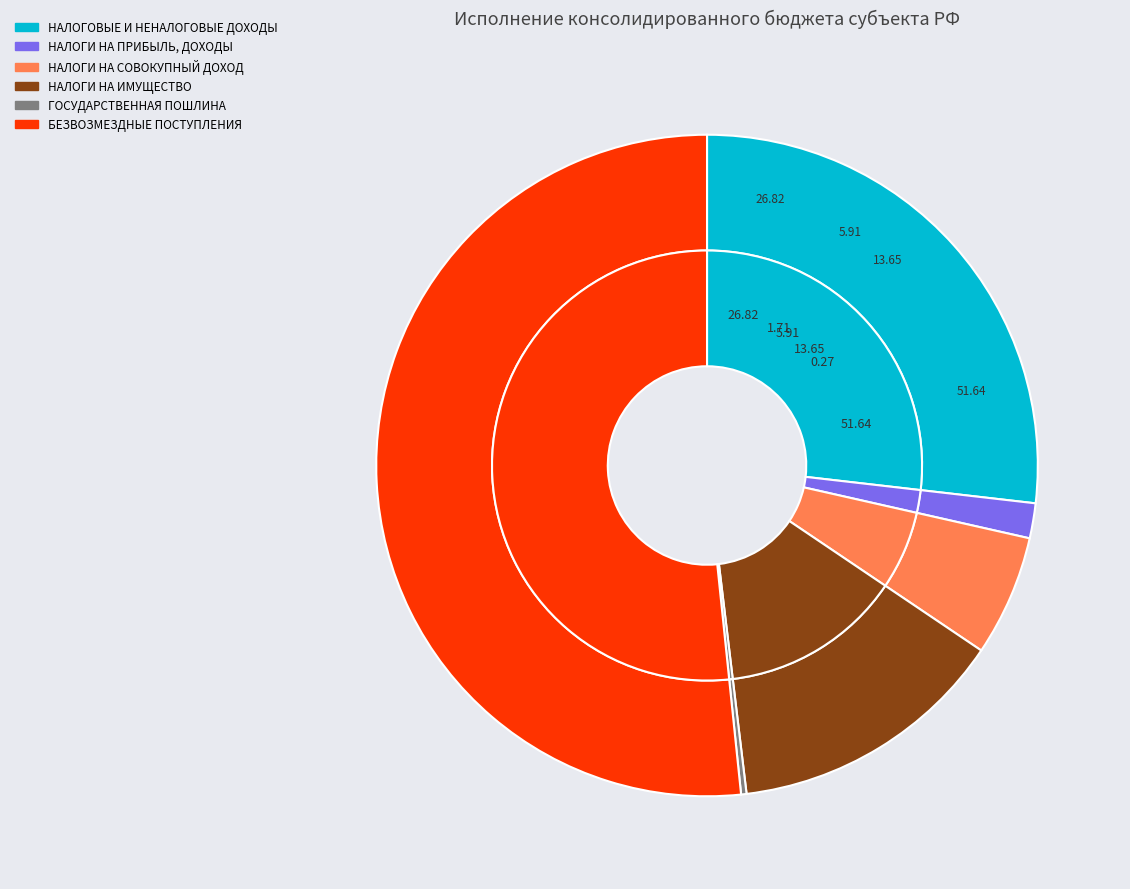

To the nearest percent, what is the difference between the largest and smallest slice percentages?

51%